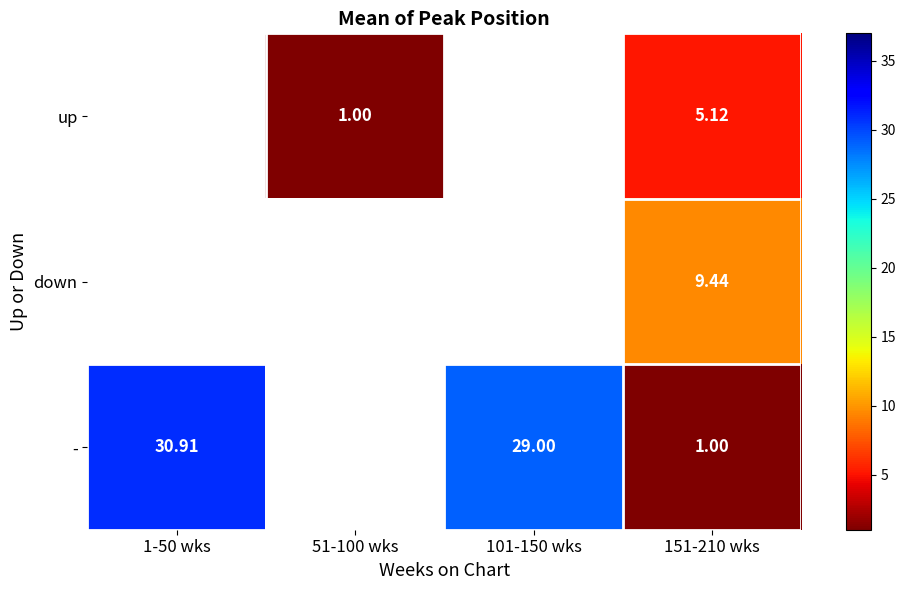

Which has a higher value, 151-210 wks or 101-150 wks?

101-150 wks